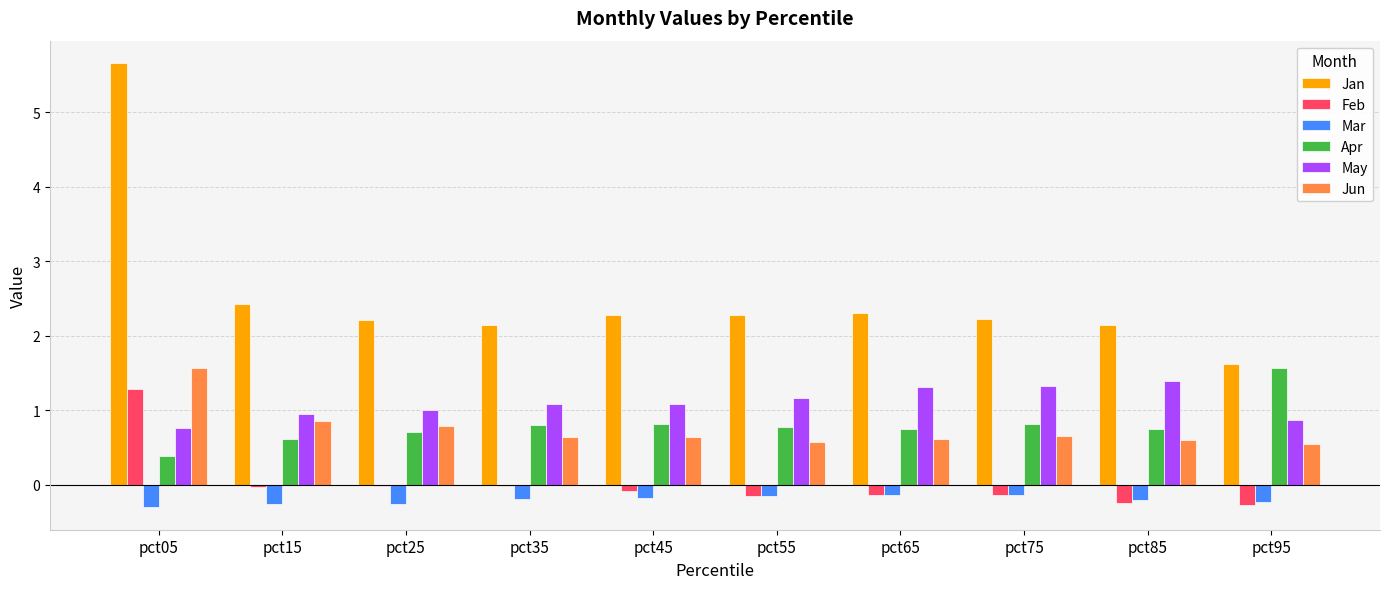

Is it true that May equals 1.4 at pct85?

True